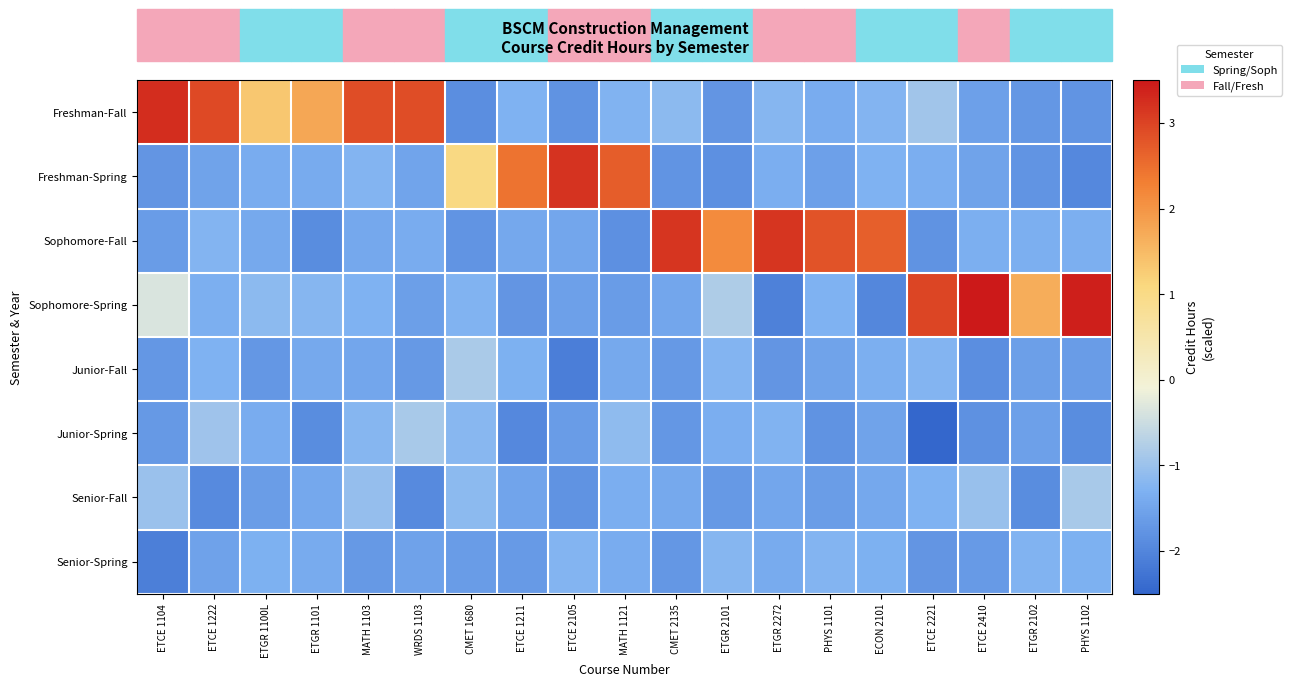

What is the difference between the highest and lowest values at ETCE 2105?

5.3